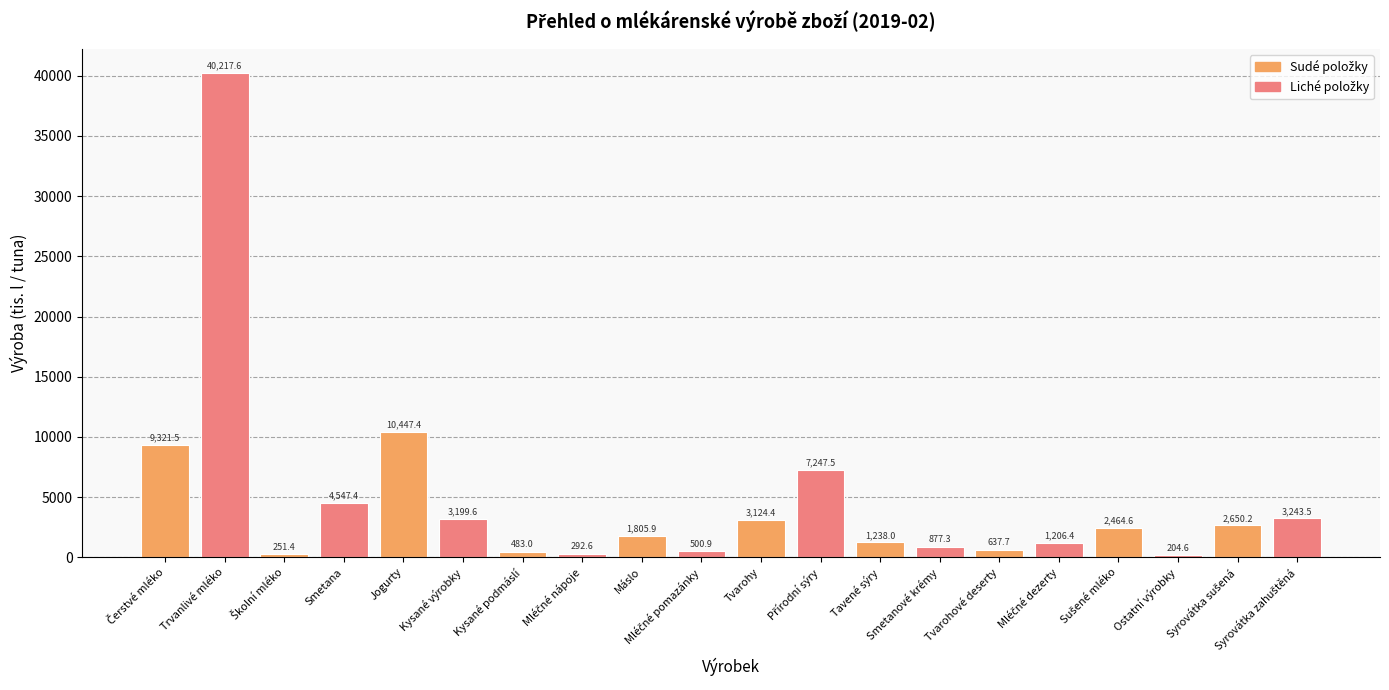

Is it true that the value at Tvarohy is 3124.4?

True